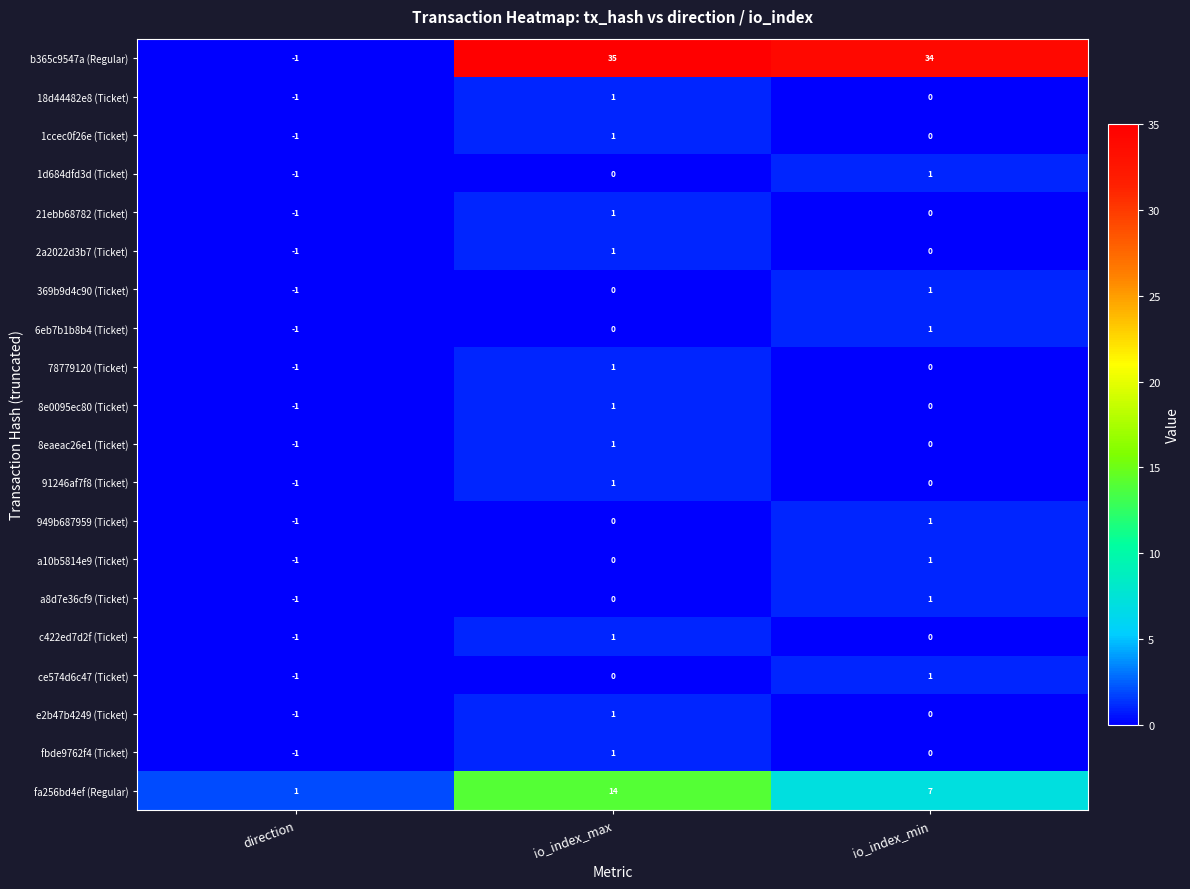

What is the maximum value shown in the chart?

35